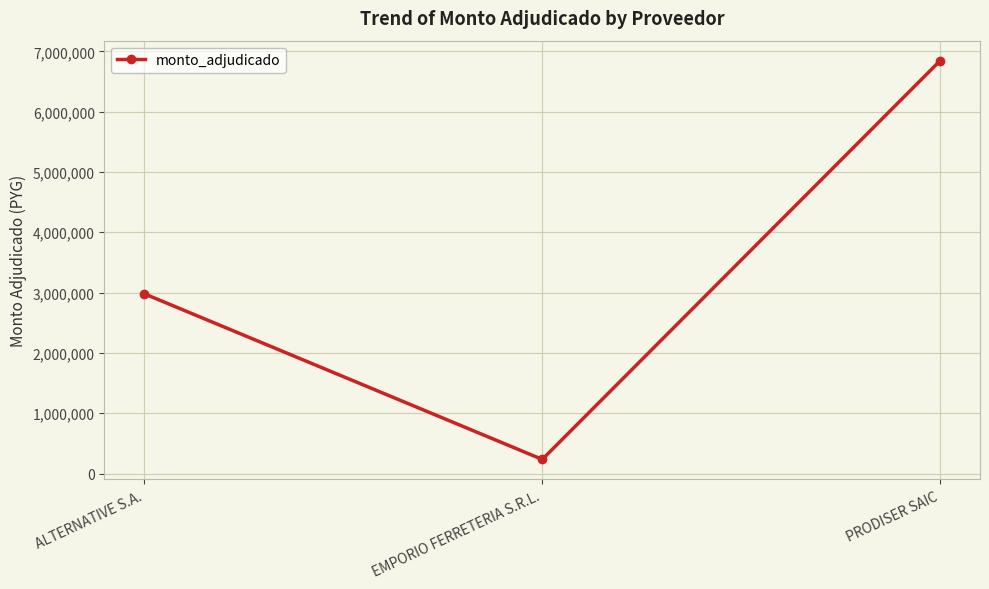

What is the difference between the values at PRODISER SAIC and ALTERNATIVE S.A.?

3866100